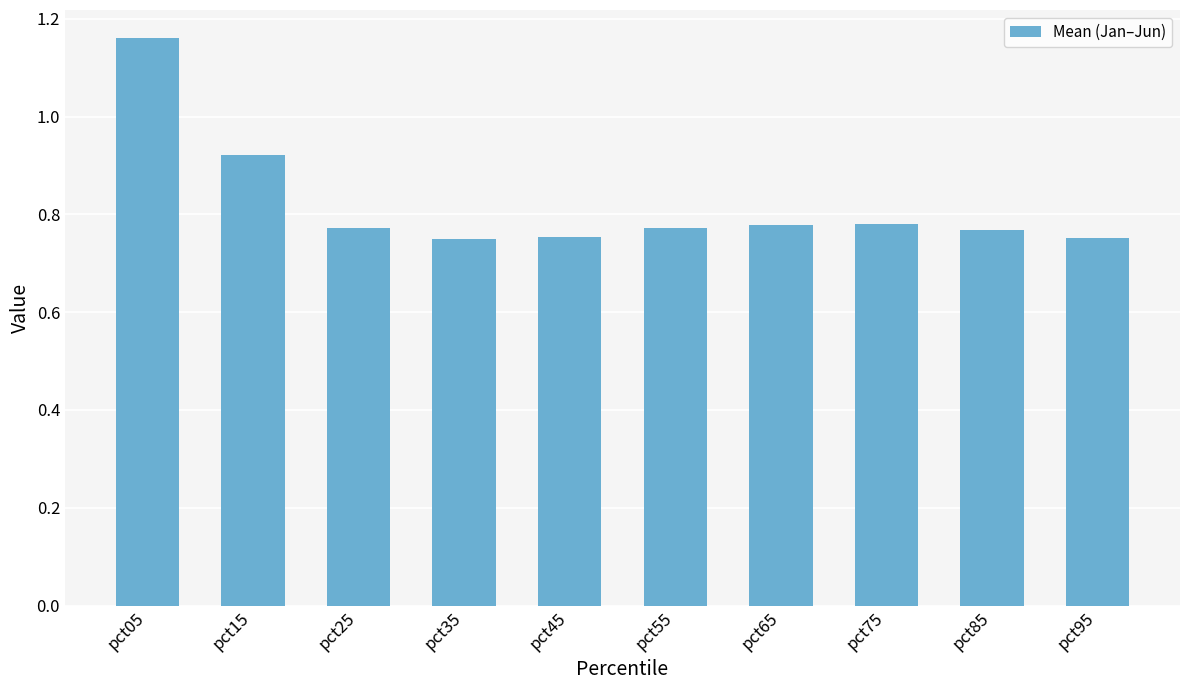

At which category does the chart reach its peak across all series?

pct05